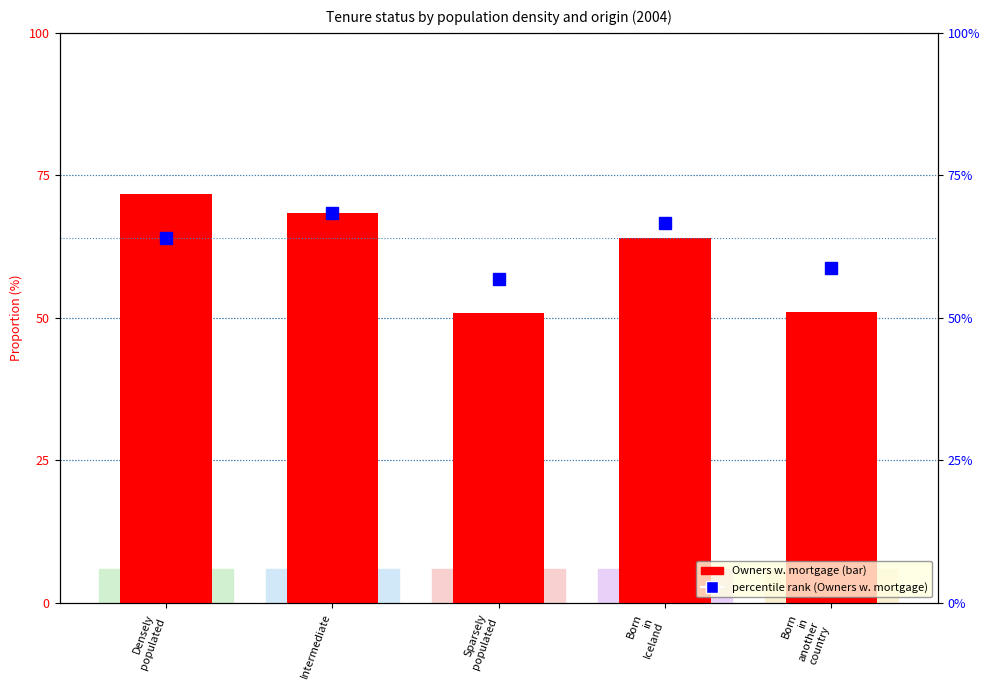

How many groups of bars are there?

5